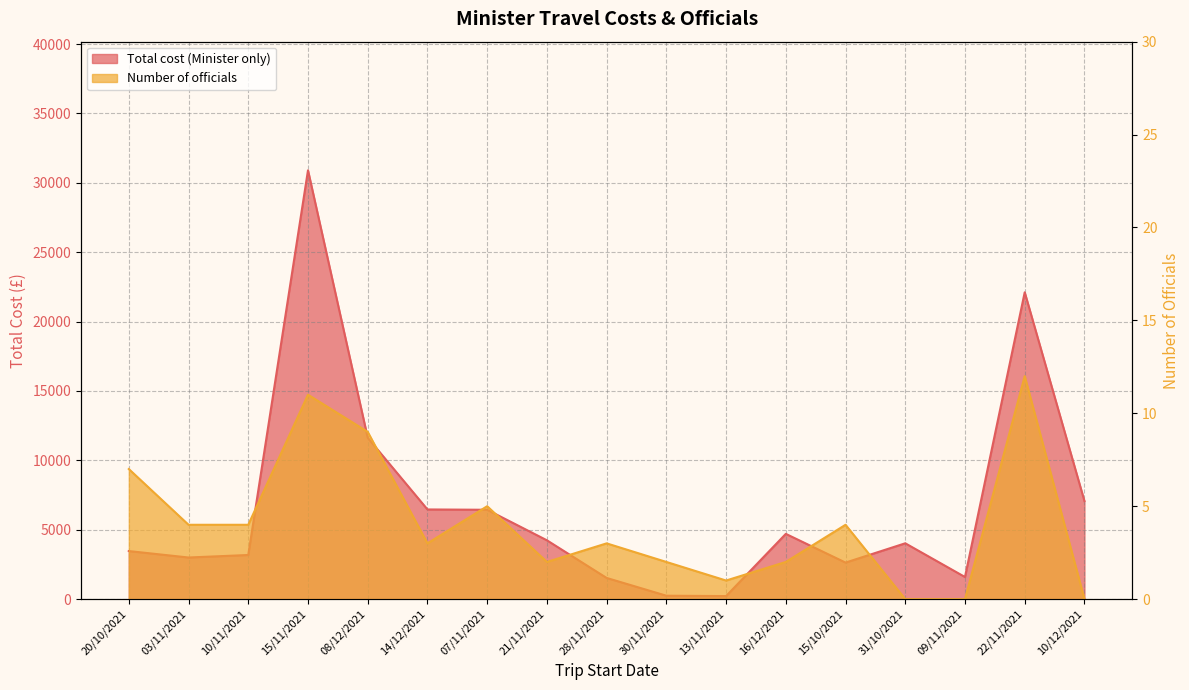

In Total cost (Minister only), how many points are lower than both neighbors (excluding endpoints)?

4